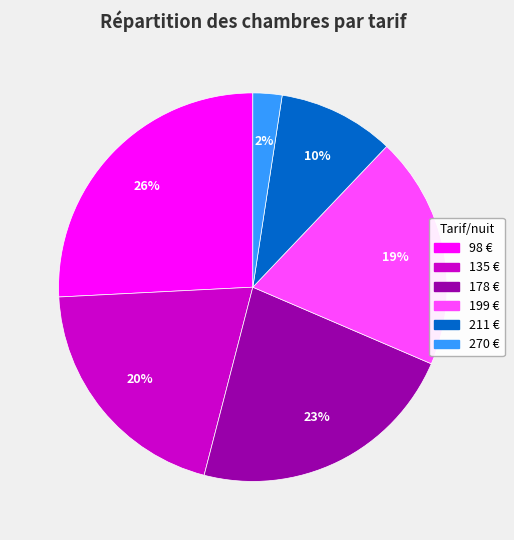

To the nearest percent, what is the average slice percentage?

17%